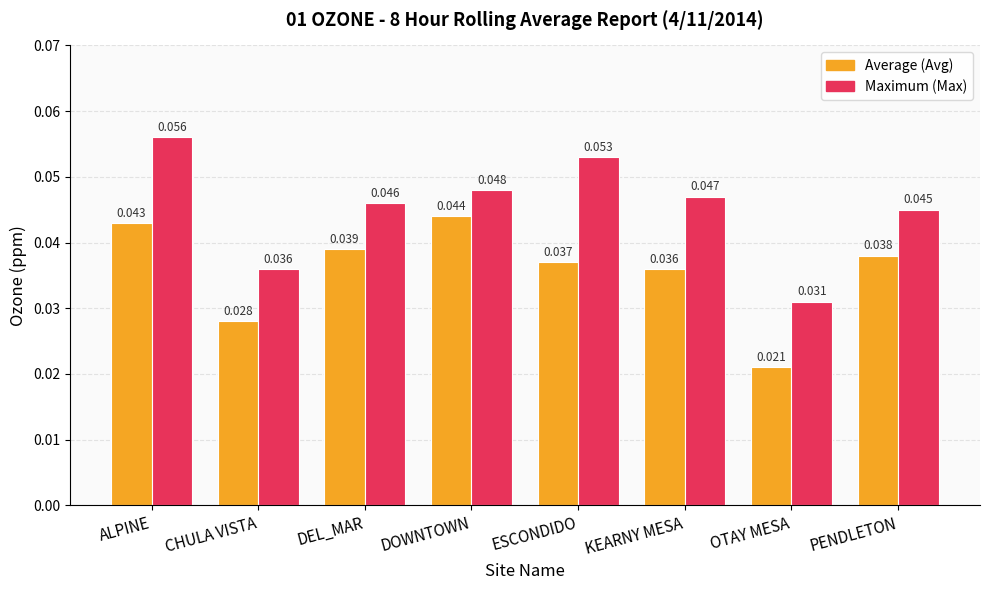

What is the label of the 2nd bar from the left?

CHULA VISTA